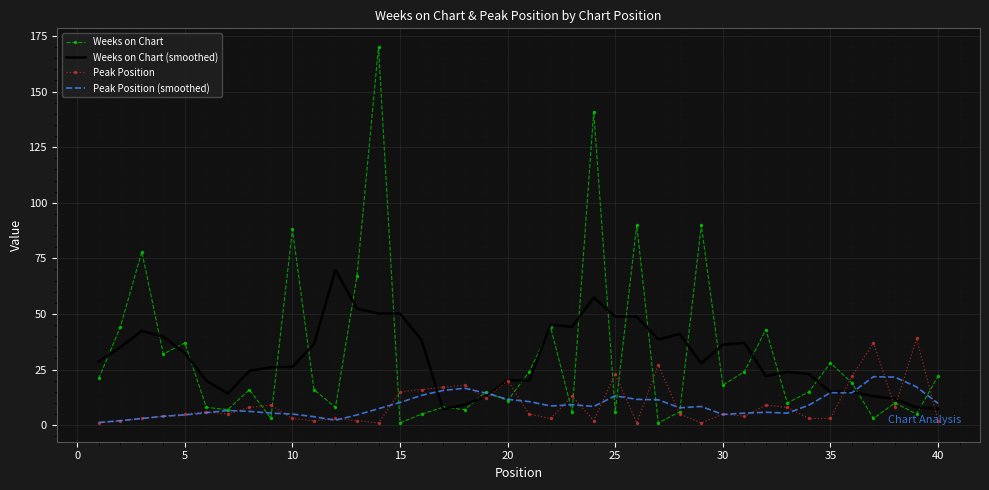

What is the maximum value shown in the chart?

170.0